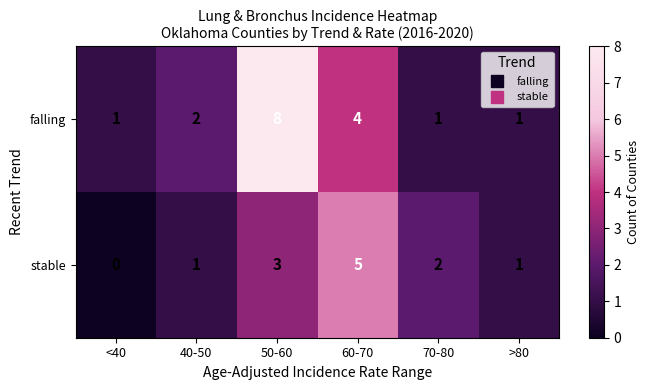

Which series has the widest spread of values?

falling